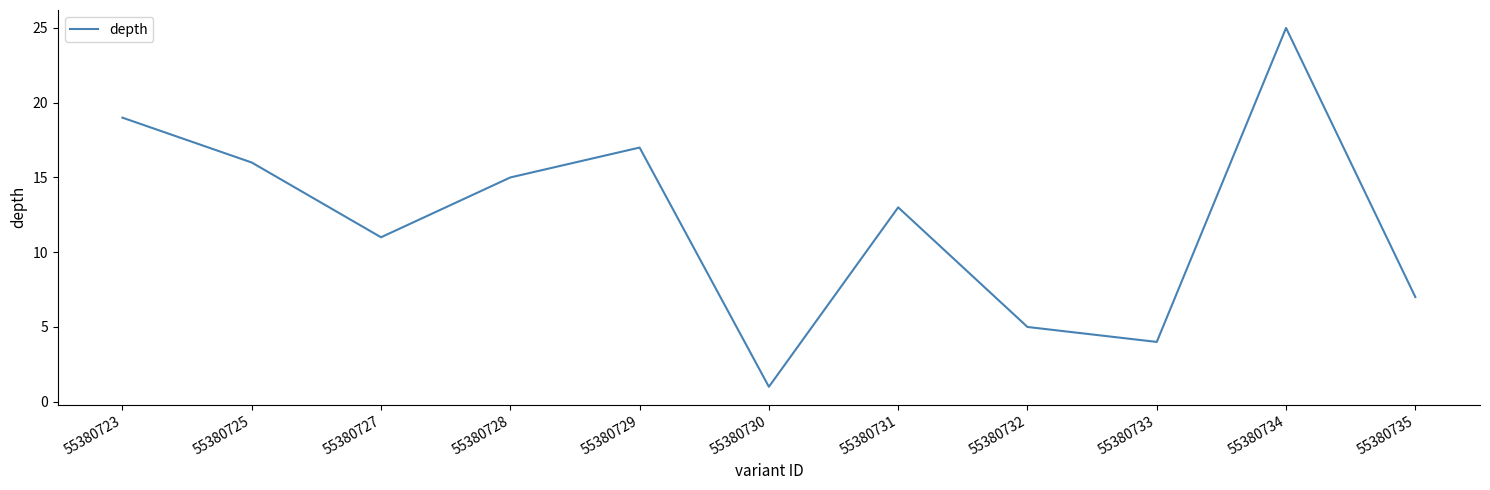

Where is the first local maximum?

55380729